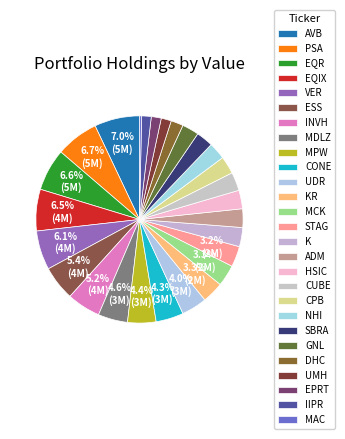

What percentage is the MDLZ slice, to the nearest percent?

5%